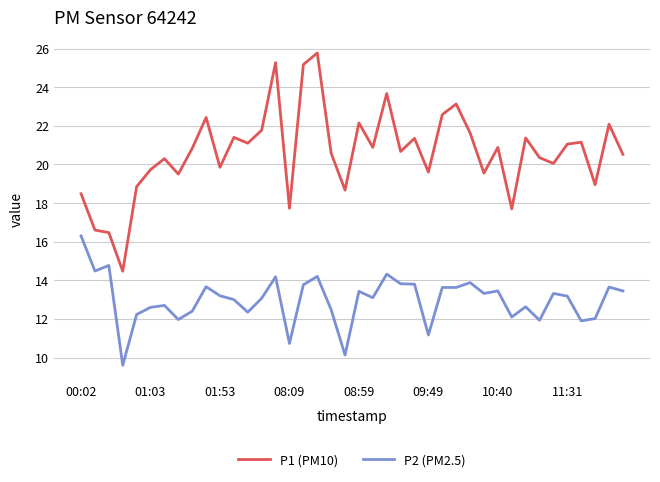

True or false: P2 (PM2.5) and P1 (PM10) cross at least once.

False